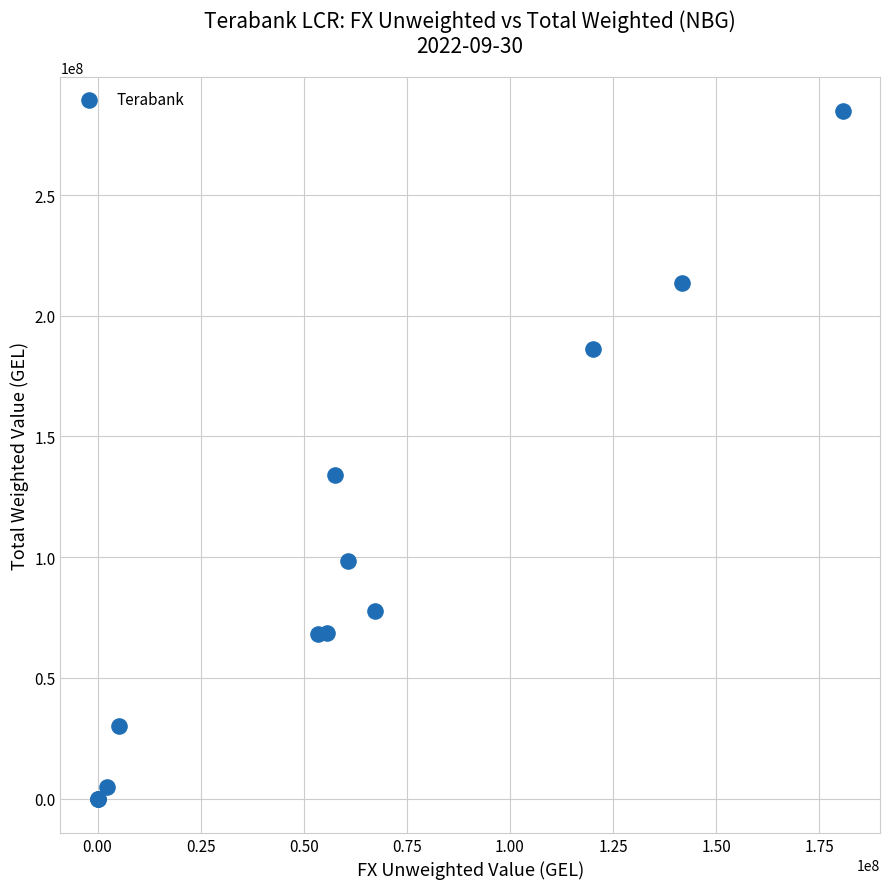

What Y value in the scatter plot is closest to 142316346?

133918230.0